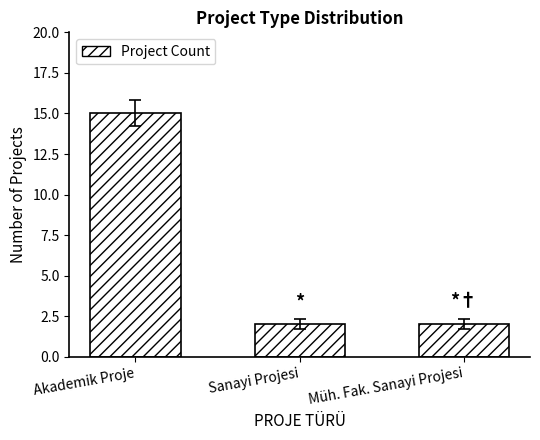

What position from the right is Sanayi Projesi?

2